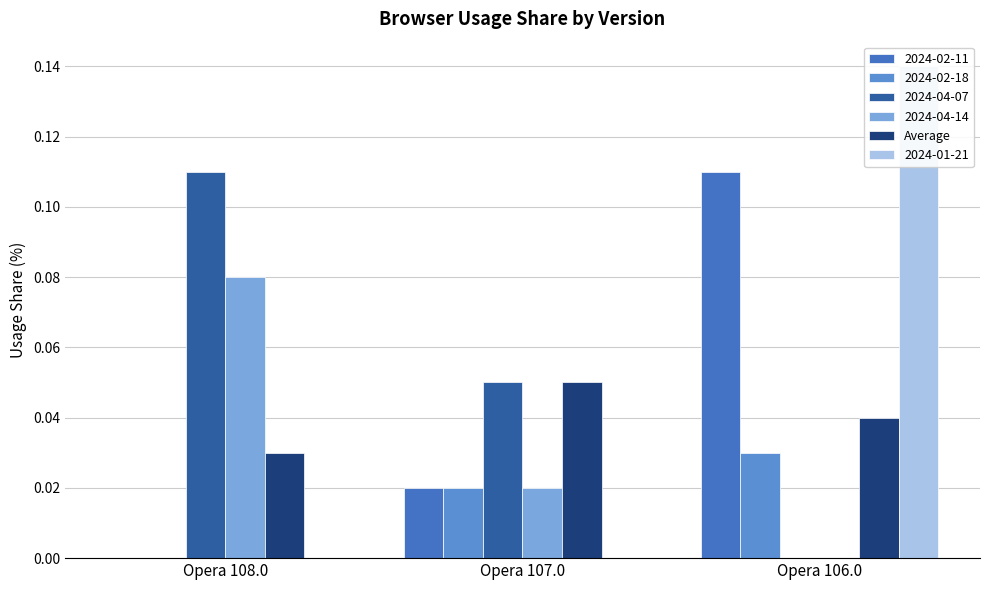

Where is the data nearest to the value 0?

Opera 108.0